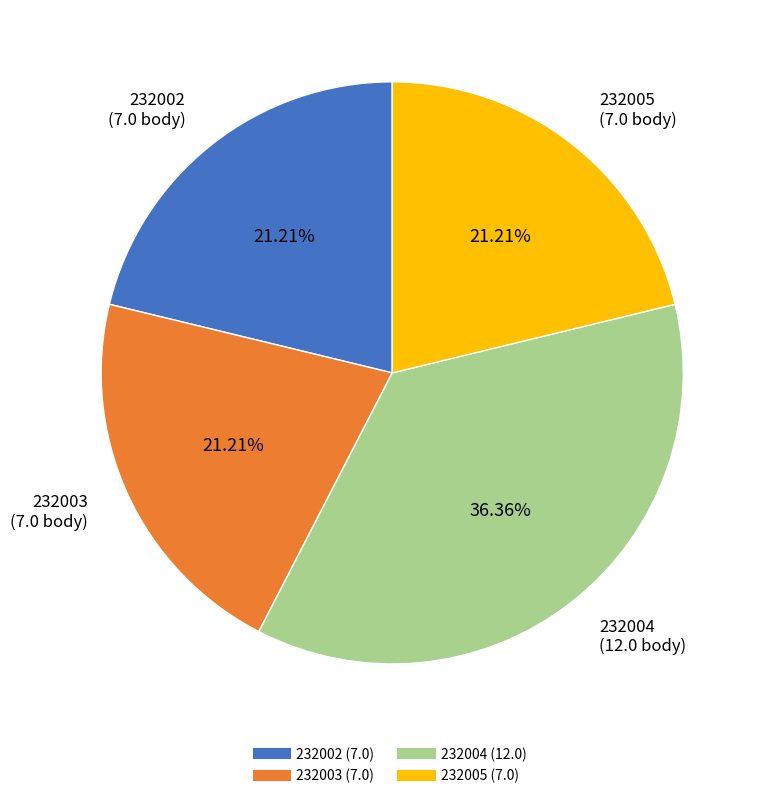

What percentage is the 232003 slice, to the nearest percent?

21%